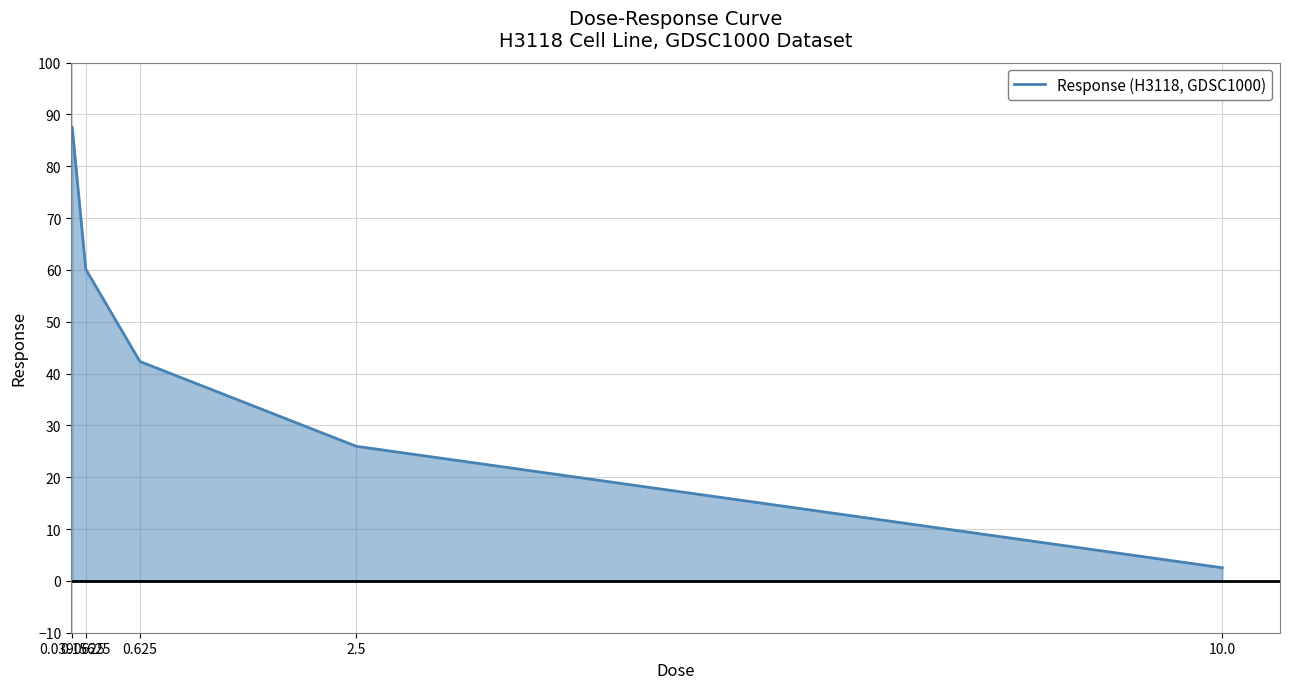

How many lines are shown in the chart?

1